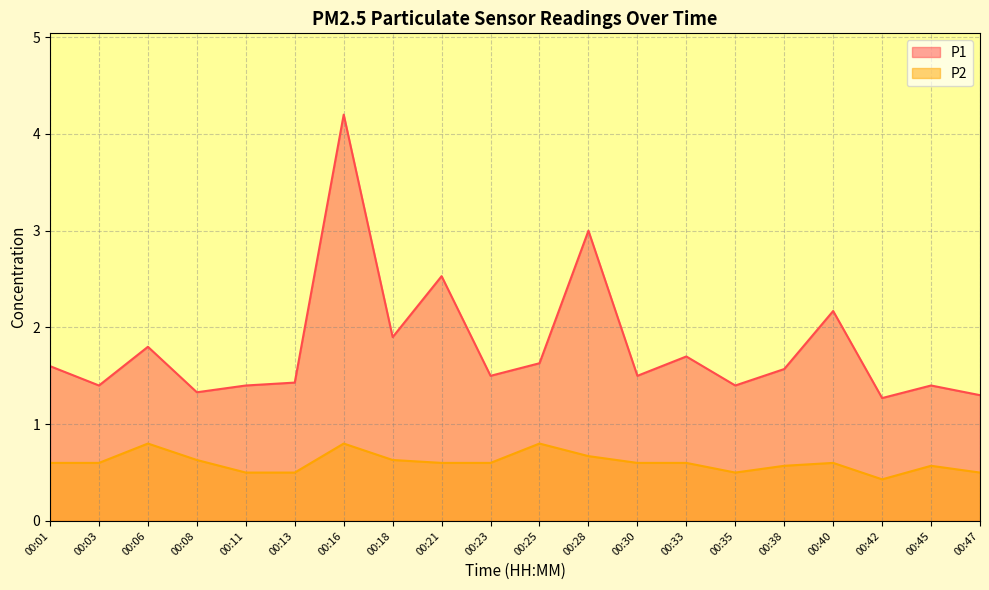

True or false: P1 and P2 intersect in this chart.

False